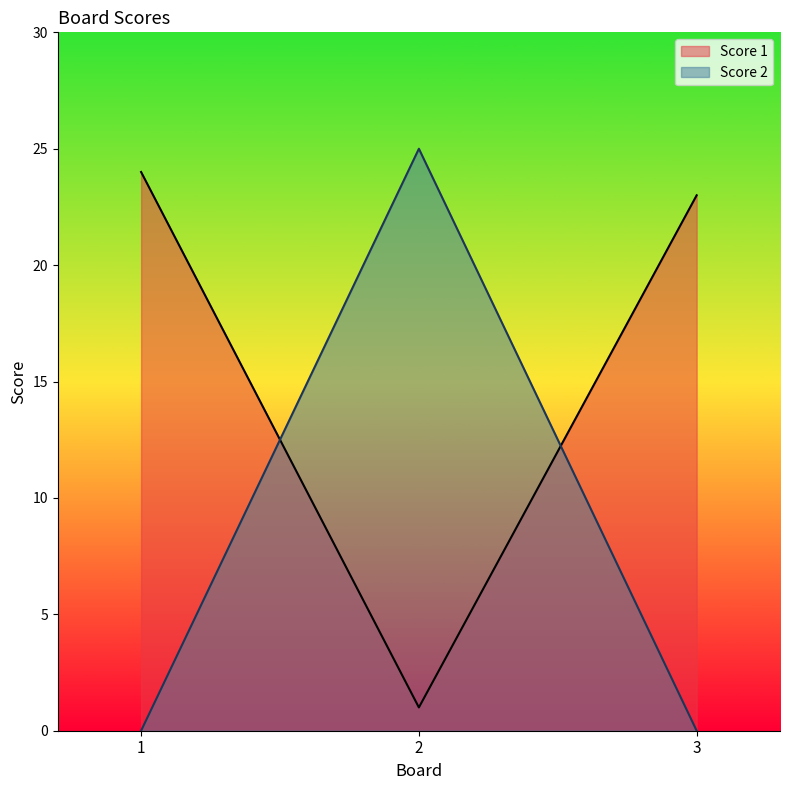

What is the sum of all Score 2 values?

25